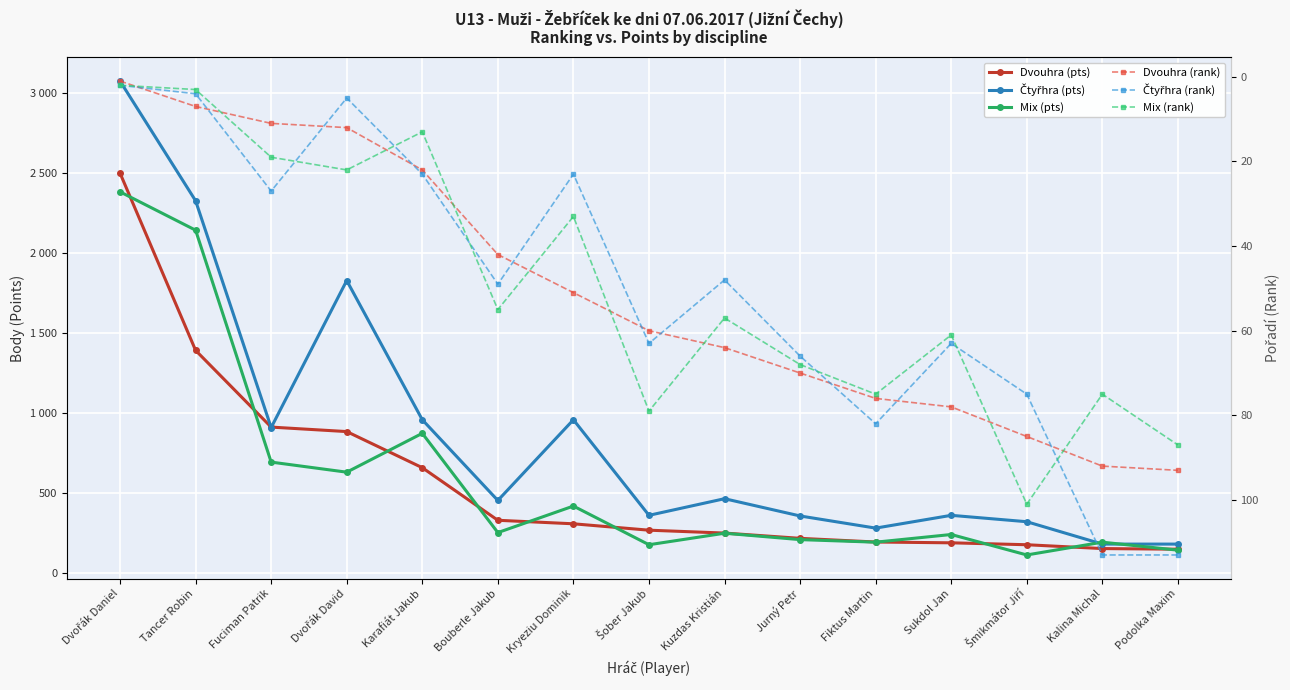

True or false: Mix (rank) and Čtyřhra (pts) cross at least once.

False